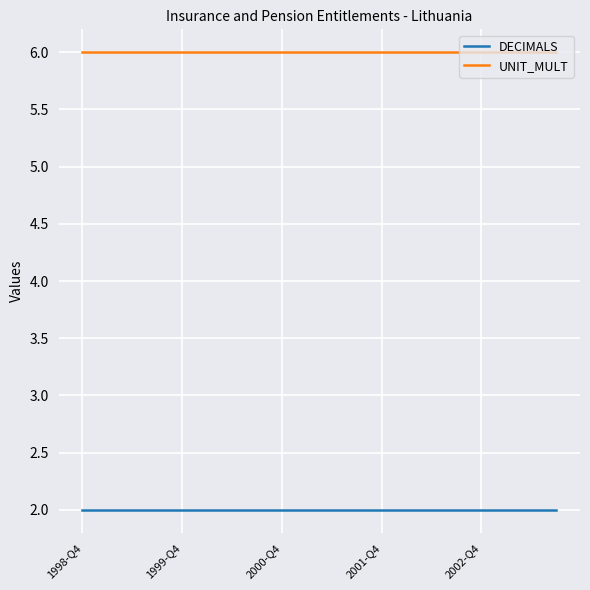

List the series in order of their peak value, highest first.

UNIT_MULT, DECIMALS